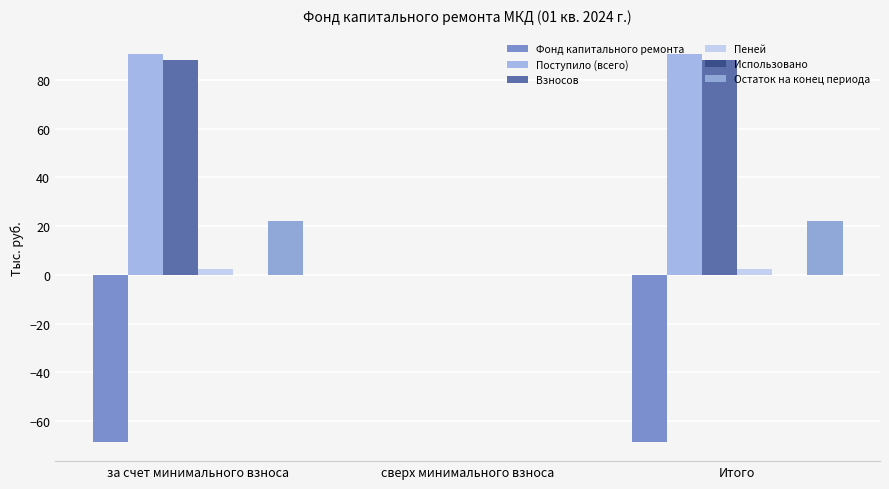

Reading left to right, what are all the values shown in this chart?

Фонд капитального ремонта: -68.5	0.0	-68.5
Поступило (всего): 90.5	0.0	90.5
Взносов: 88.0	0.0	88.0
Пеней: 2.5	0.0	2.5
Использовано: 0.0	0.0	0.0
Остаток на конец периода: 22.1	0.0	22.1